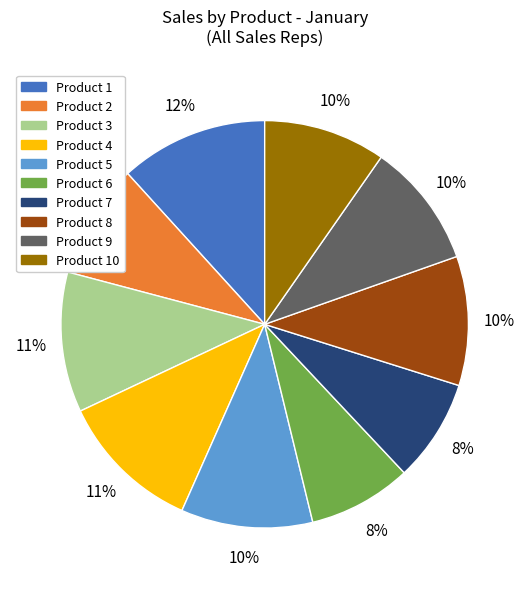

Is there a majority slice in this chart?

No